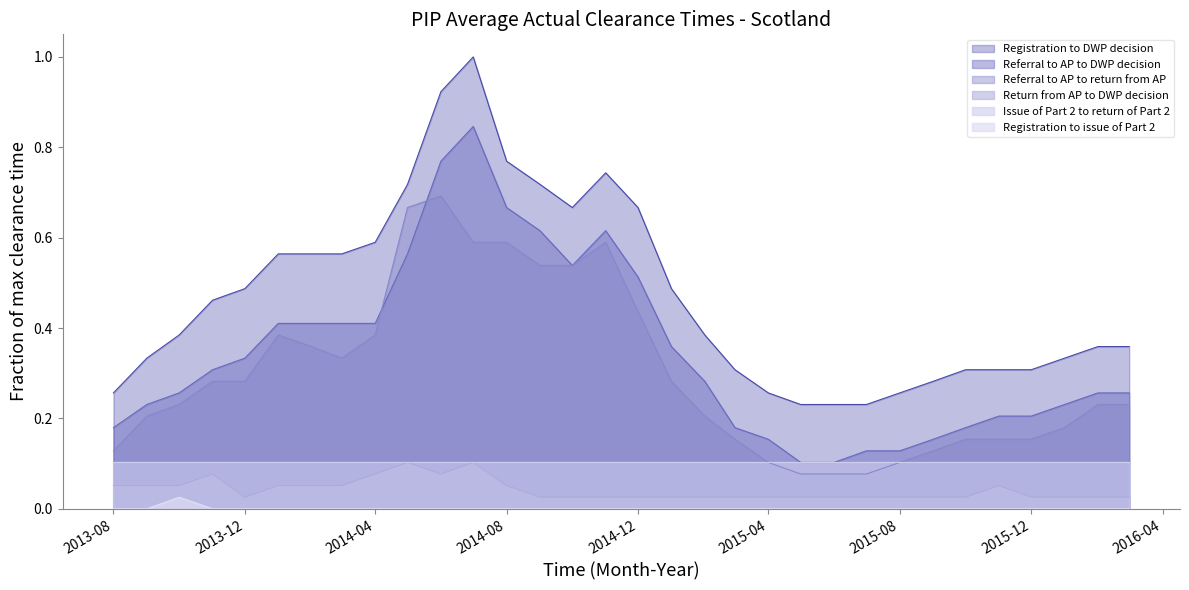

What is the greatest value displayed?

1.0